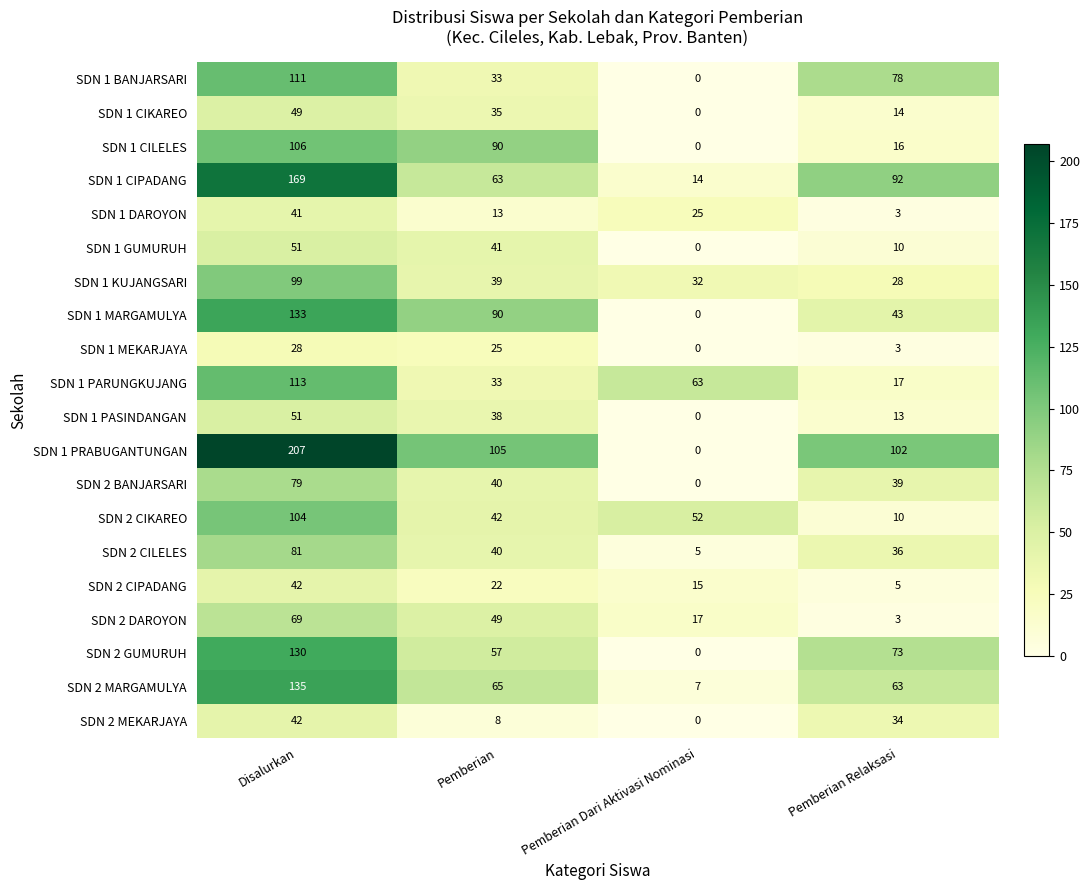

Rank the categories by SDN 2 GUMURUH value from highest to lowest.

Disalurkan, Pemberian Relaksasi, Pemberian, Pemberian Dari Aktivasi Nominasi